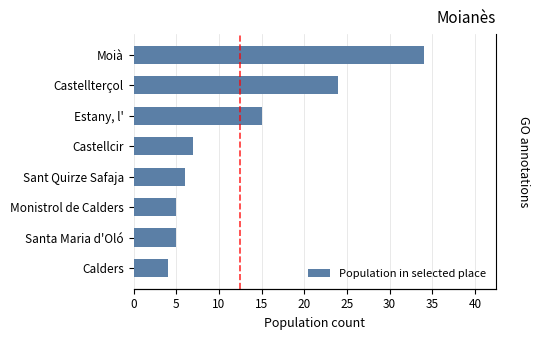

Does the chart contain any negative values?

No